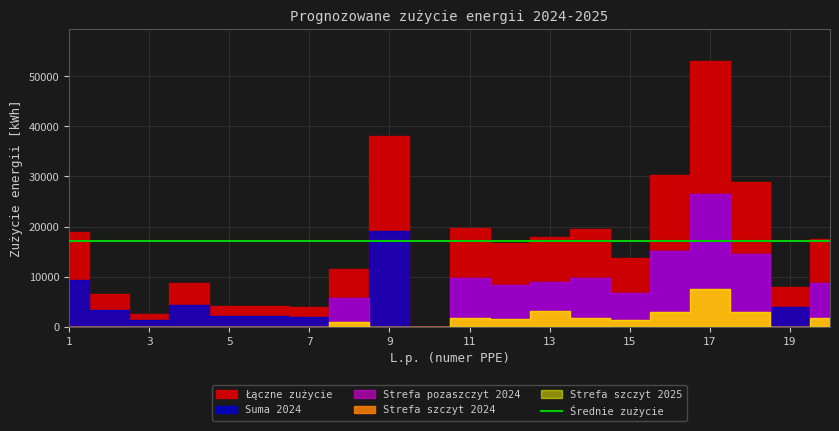

At which label does Łączne zużycie reach its minimum?

10